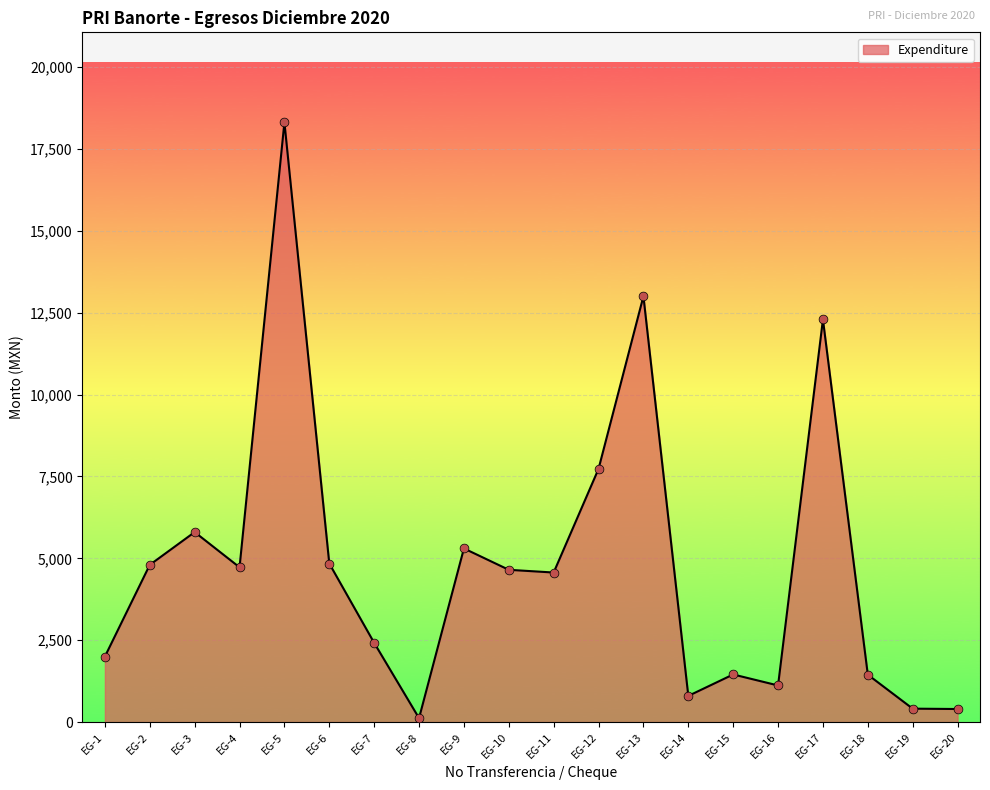

Which has a higher value, EG-4 or EG-17?

EG-17